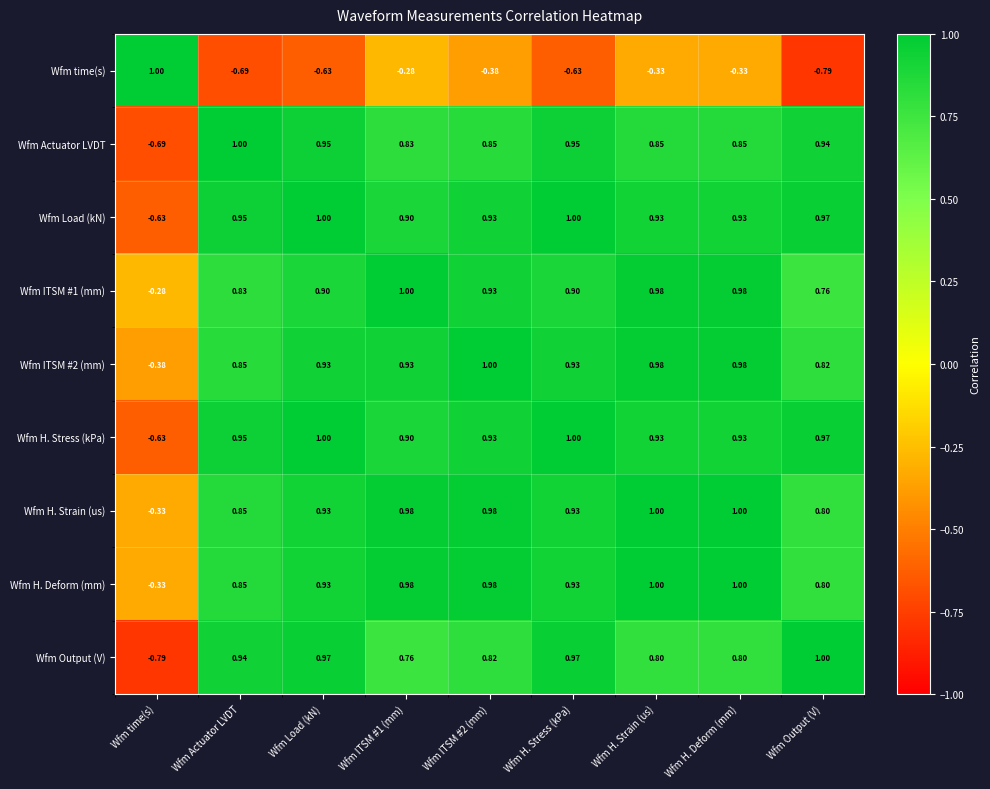

Is the value of Wfm H. Strain (us) at Wfm H. Deform (mm) greater than the value of Wfm Load (kN) at Wfm Actuator LVDT?

Yes